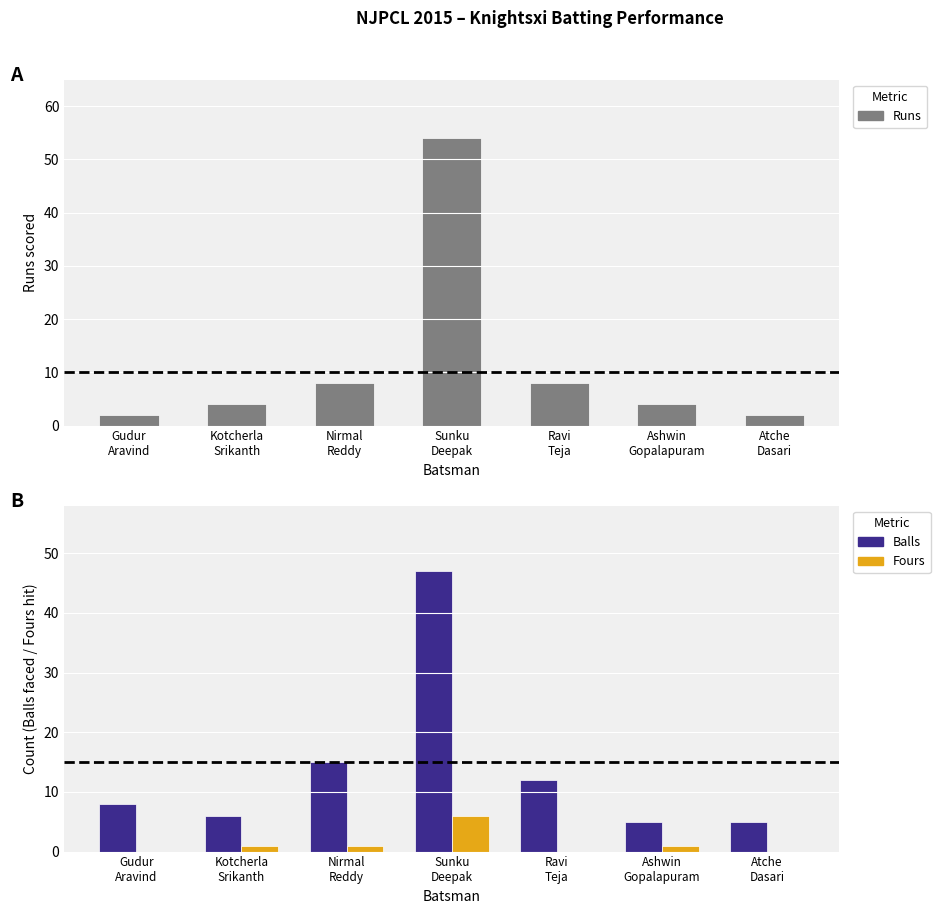

What is the label of the 7th bar from the right?

Gudur
Aravind